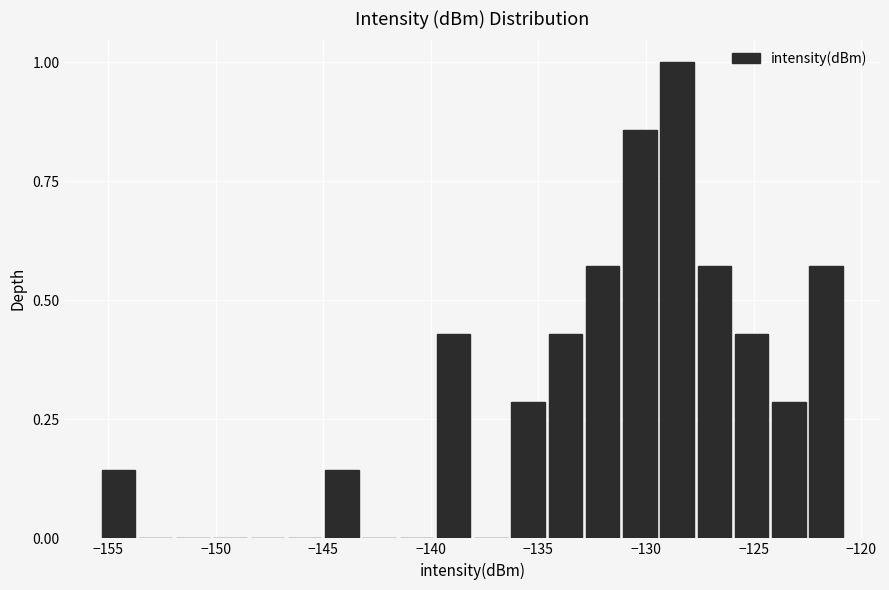

Read against the x-axis, roughly where is the centre of the tallest bar?

-128.5